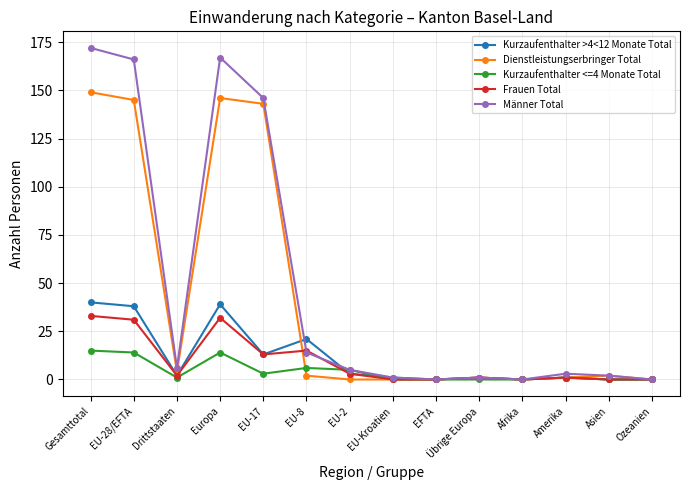

At which category does Kurzaufenthalter <=4 Monate Total reach its first local valley?

Drittstaaten